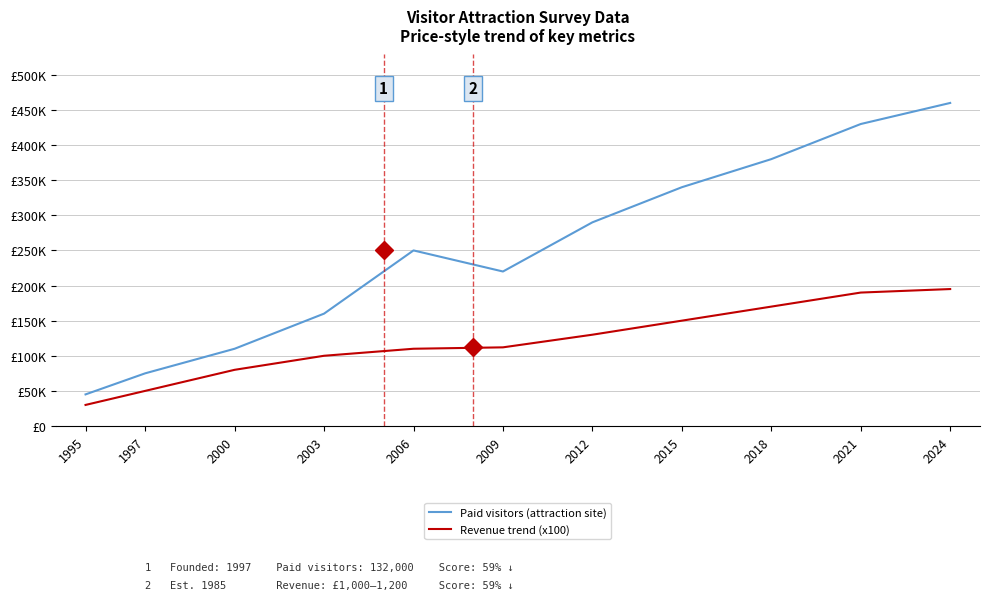

True or false: Revenue trend (x100) and Paid visitors (attraction site) intersect in this chart.

False